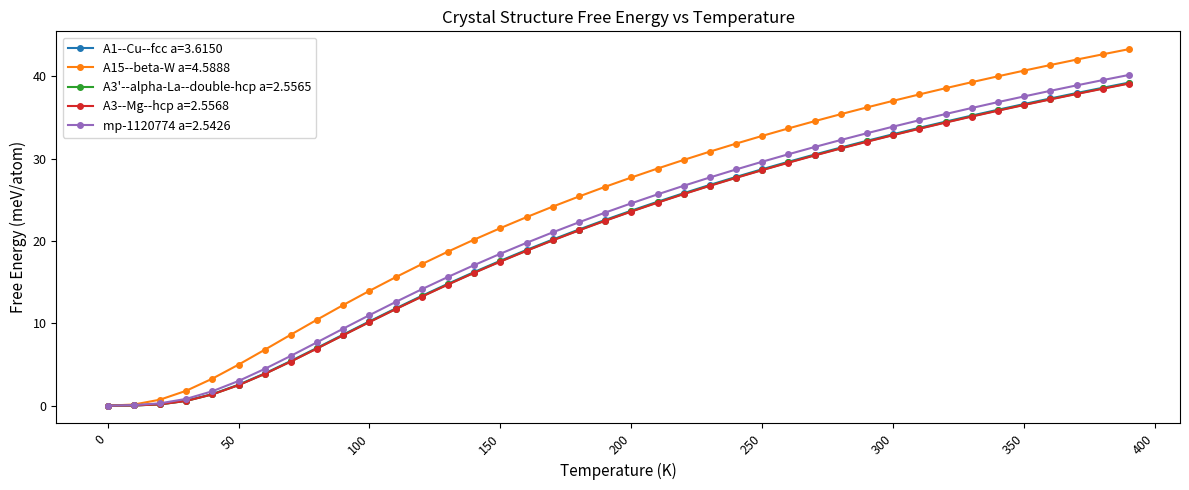

What is the value of the A15--beta-W a=4.5888 point at the 18th from the left?

24.2